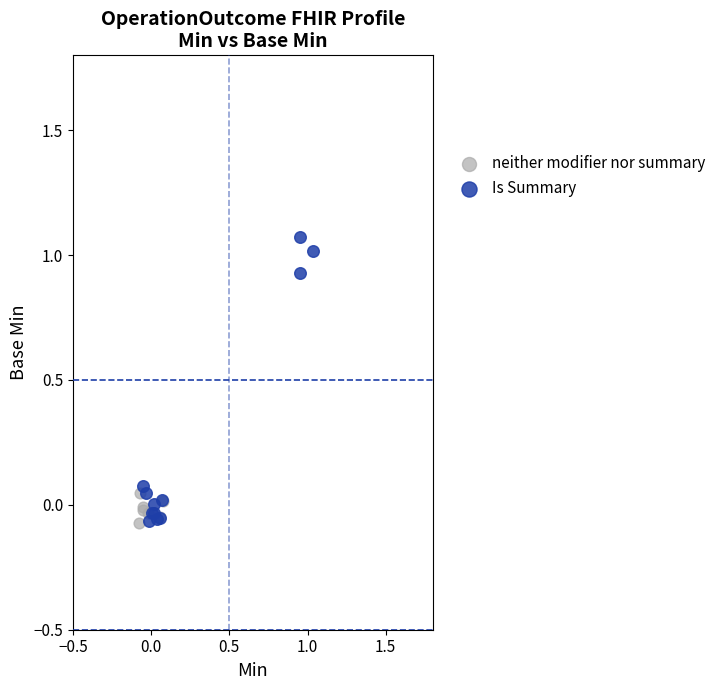

What are all the series names shown in the legend?

neither modifier nor summary, Is Summary